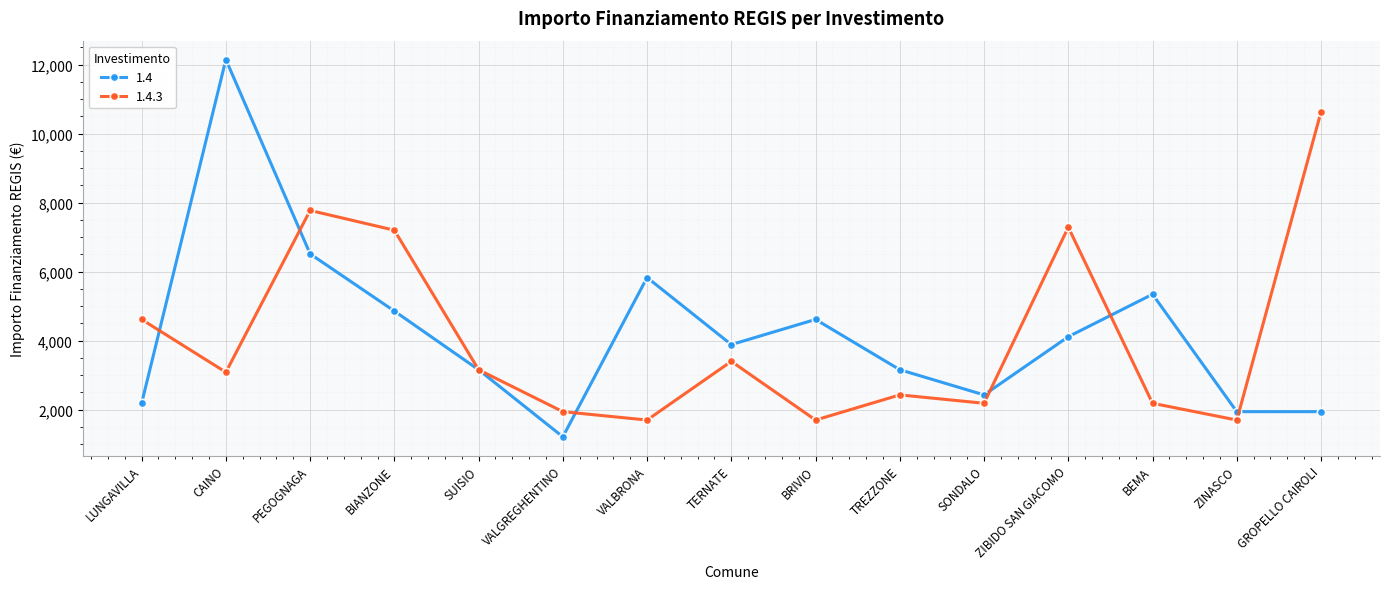

After their last crossing, which series has the higher values: 1.4 or 1.4.3?

1.4.3